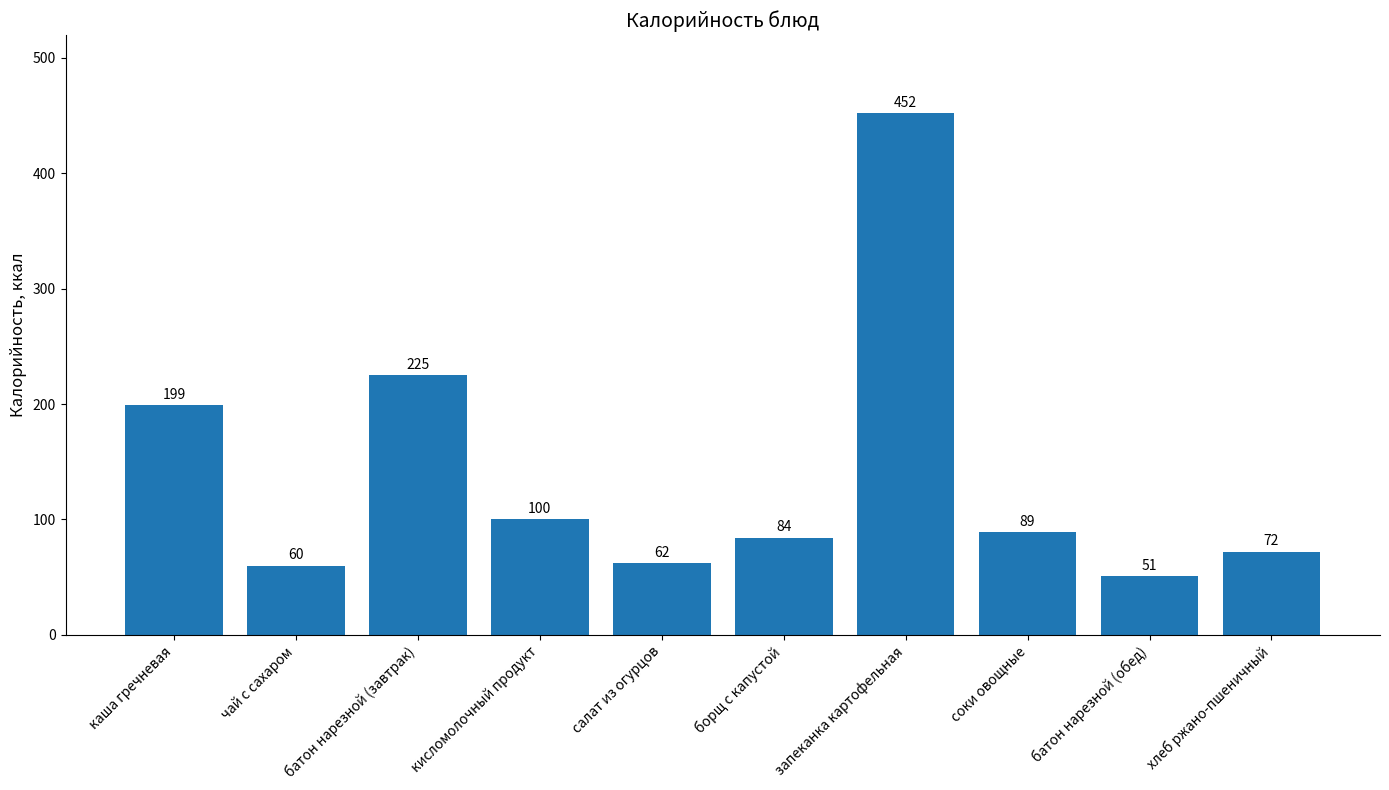

List the labels in order of value, smallest first.

батон нарезной (обед), чай с сахаром, салат из огурцов, хлеб ржано-пшеничный, борщ с капустой, соки овощные, кисломолочный продукт, каша гречневая, батон нарезной (завтрак), запеканка картофельная